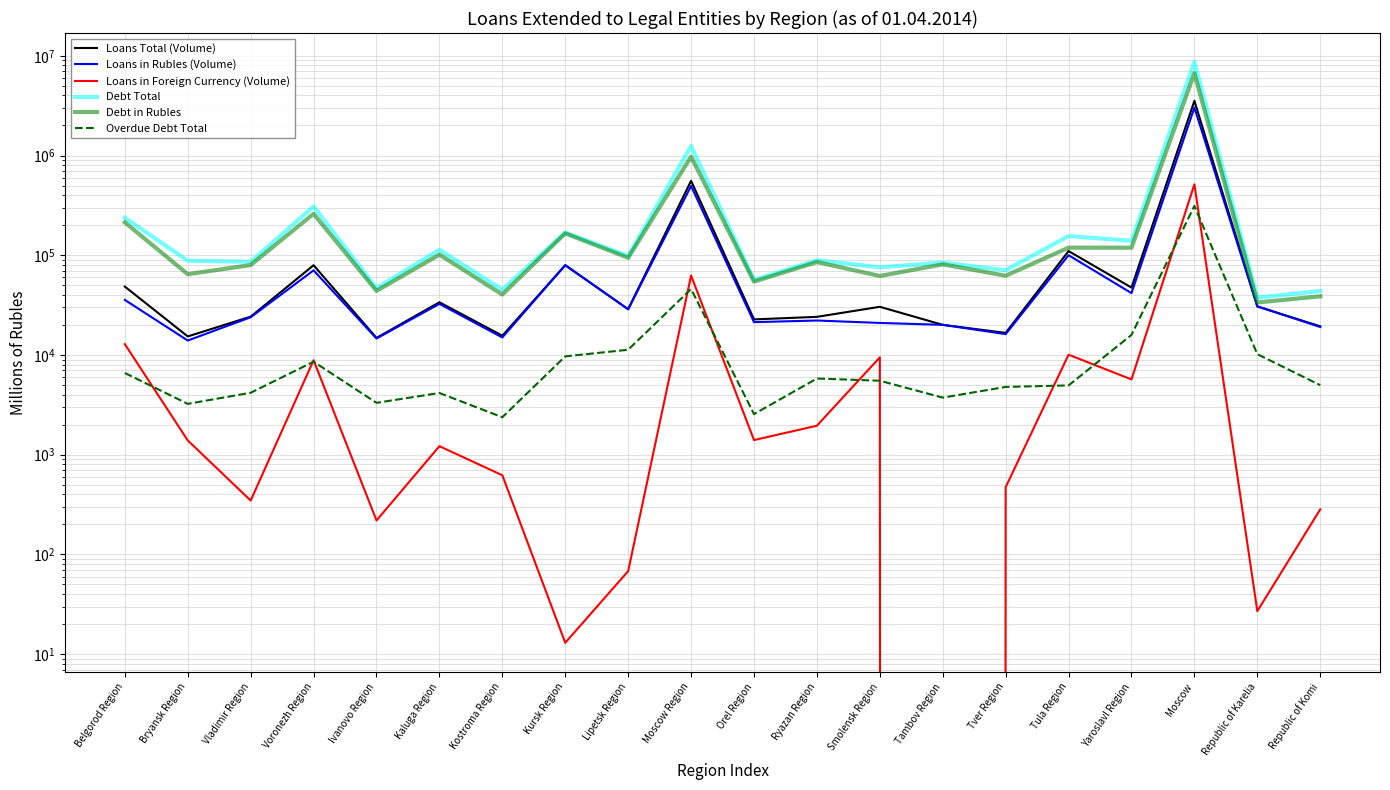

What is the difference between the maximum and minimum values in the Loans in Rubles (Volume) series?

3009395